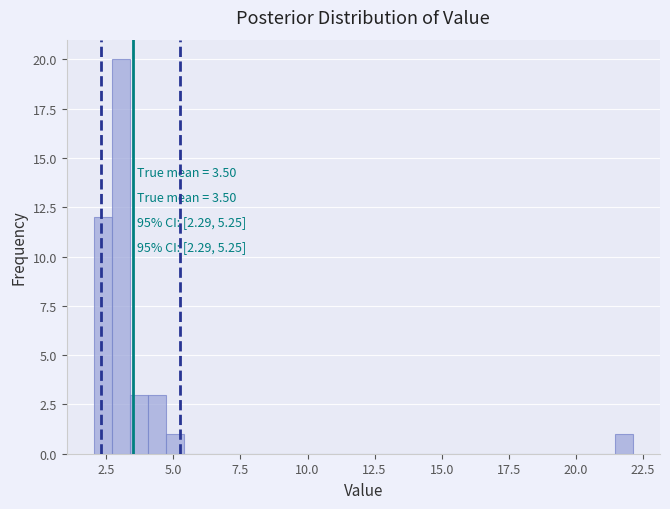

Around what value on the x-axis is the tallest bar? Give the approximate position of its centre, as read against the axis.

3.0